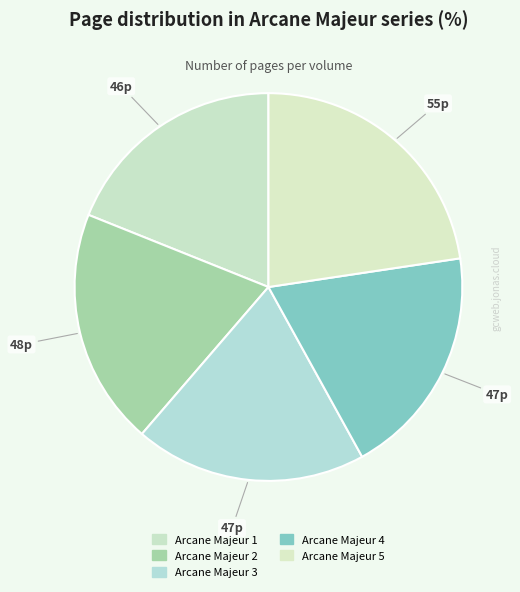

The Arcane Majeur 5 slice represents 23% of the pie. True or false?

True